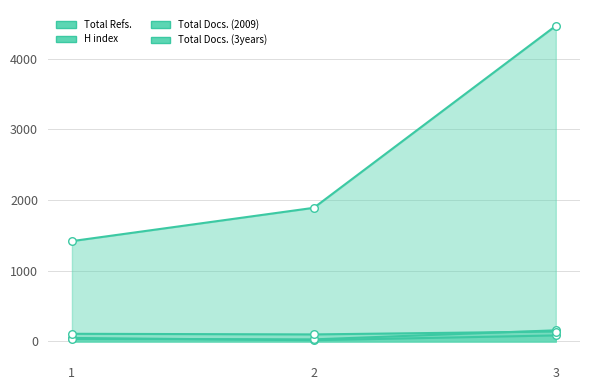

What are all the series names shown in the legend?

Total Refs., H index, Total Docs. (2009), Total Docs. (3years)